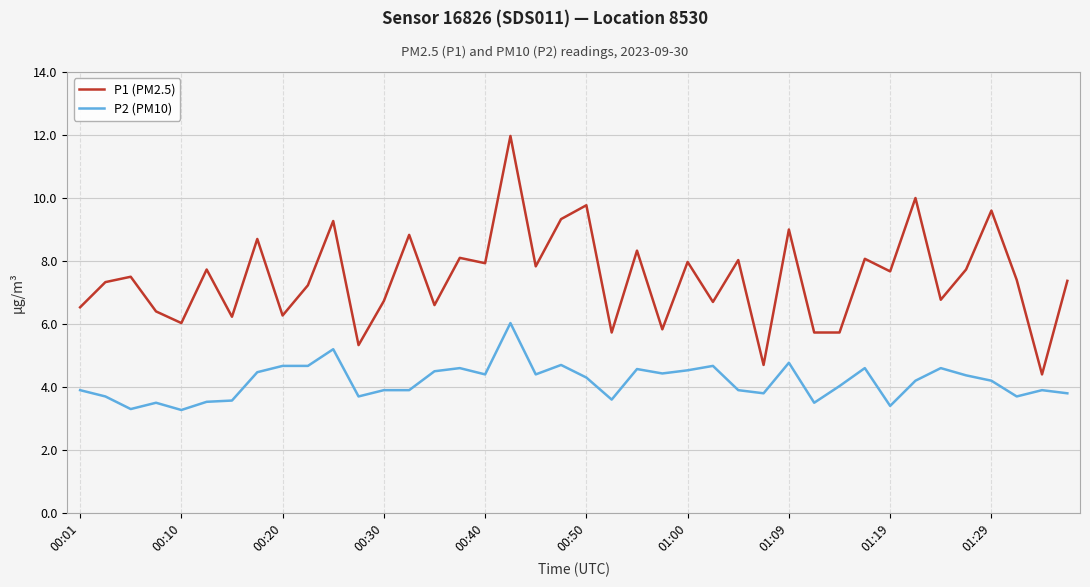

True or false: P2 (PM10) and P1 (PM2.5) intersect in this chart.

False